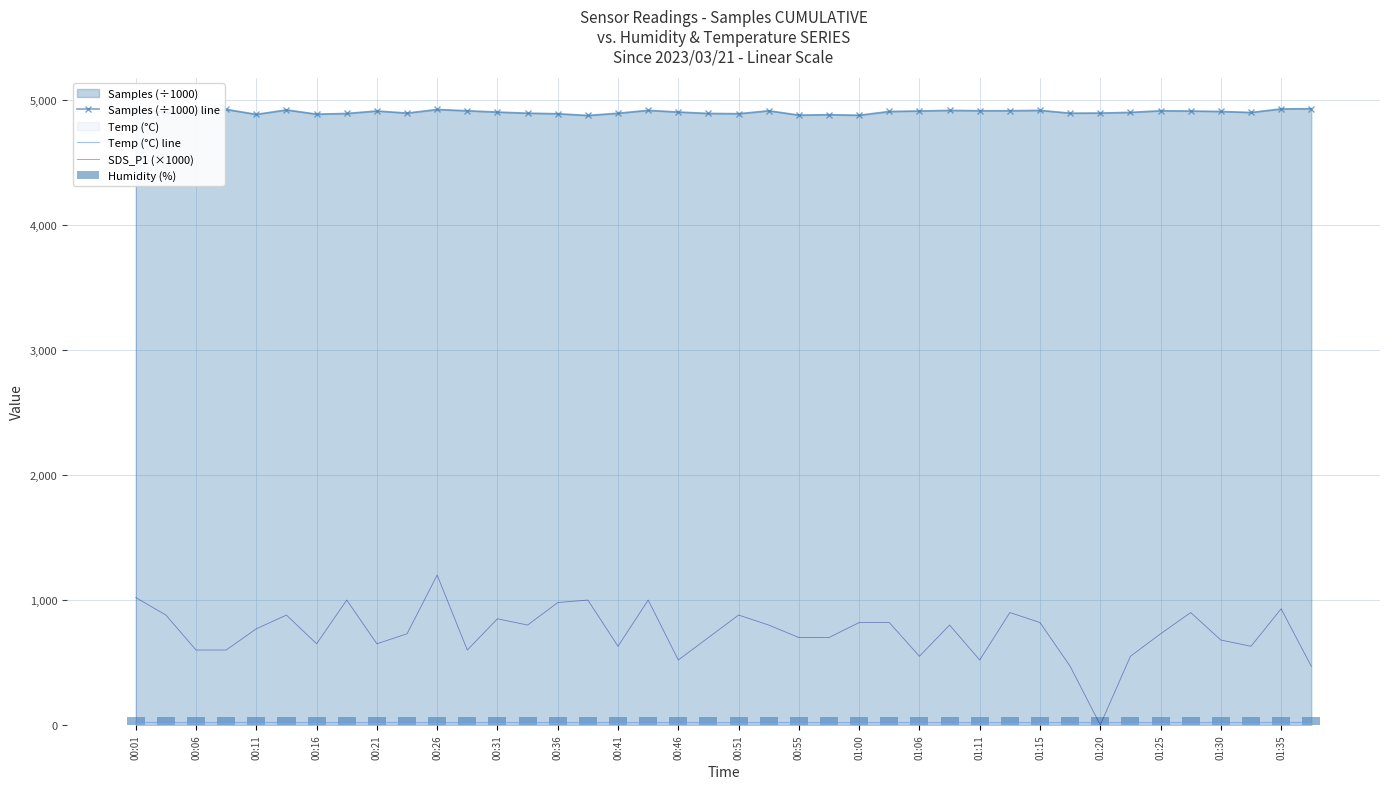

Is the value of Samples (÷1000) line at 01:25 greater than the value of SDS_P1 (×1000) at 00:26?

Yes